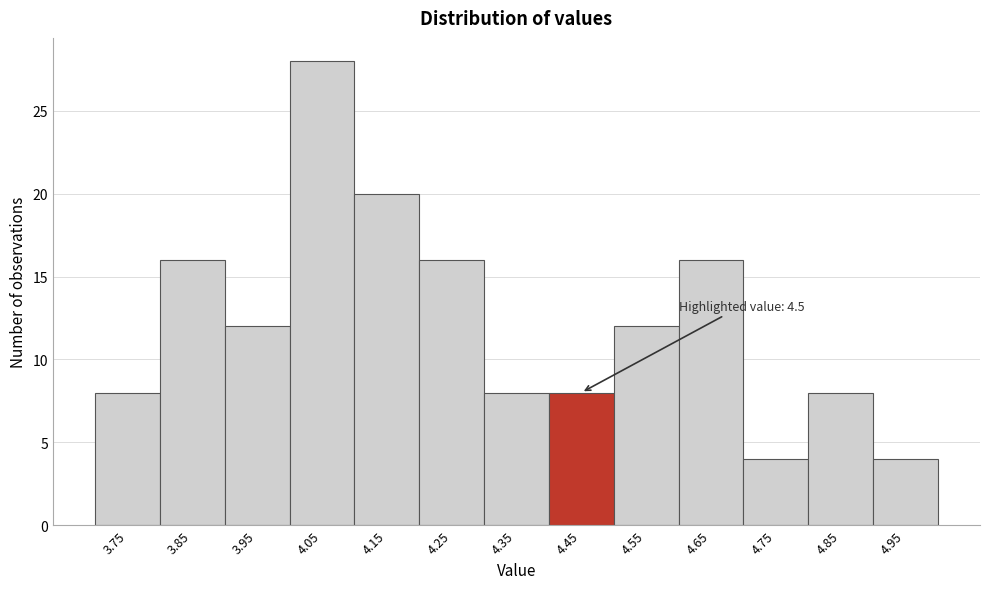

Reading left to right, extract all data points from this chart.

8	16	12	28	20	16	8	8	12	16	4	8	4